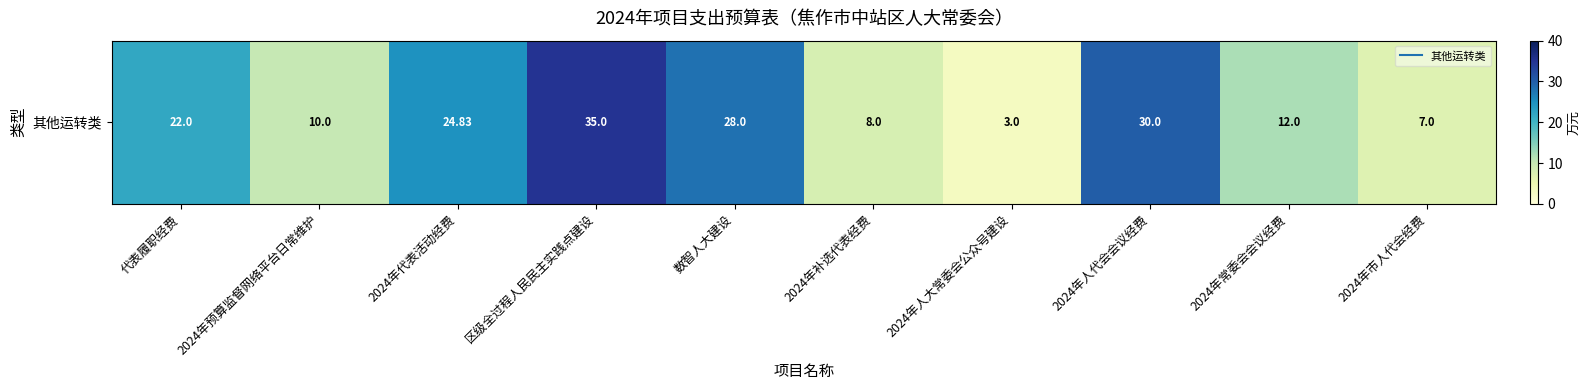

List the labels in order of value, smallest first.

2024年人大常委会公众号建设, 2024年市人代会经费, 2024年补选代表经费, 2024年预算监督网络平台日常维护, 2024年常委会会议经费, 代表履职经费, 2024年代表活动经费, 数智人大建设, 2024年人代会会议经费, 区级全过程人民民主实践点建设